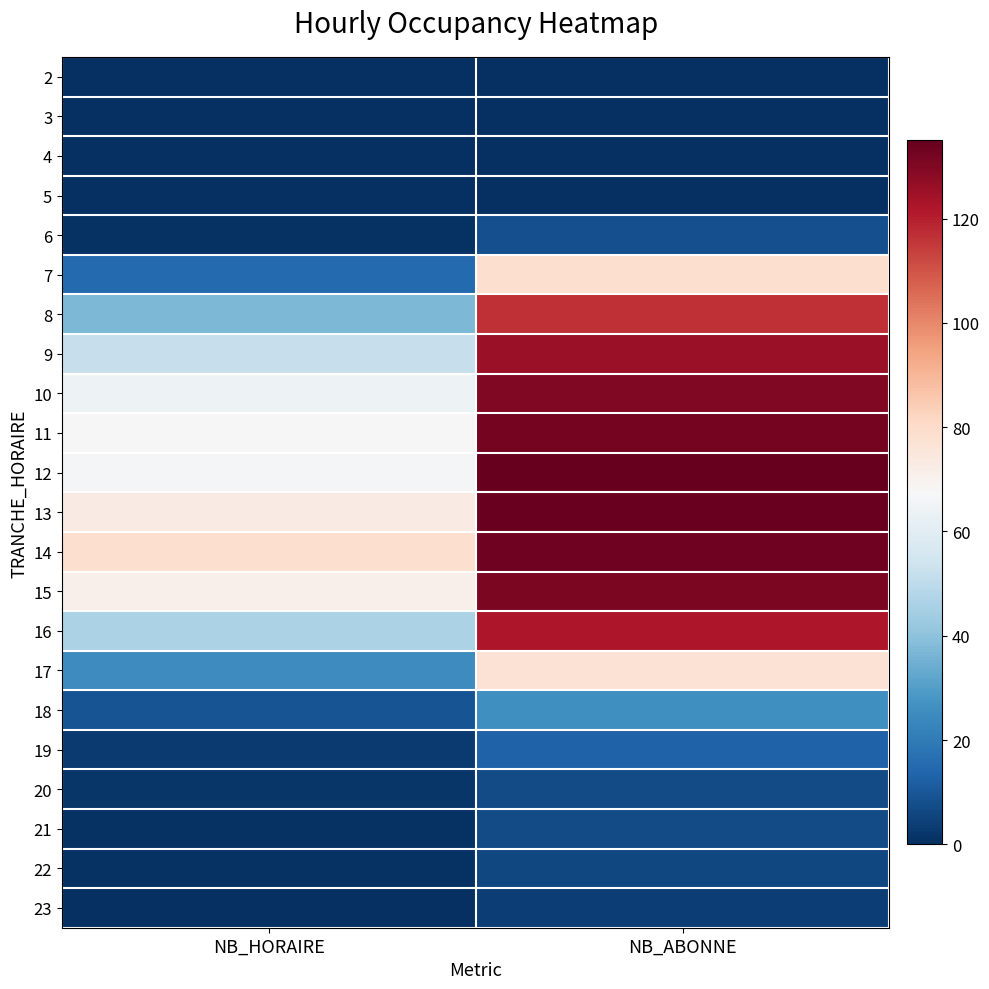

Reading left to right, transcribe all the data shown in this chart.

2: NB_HORAIRE=0	NB_ABONNE=0
3: NB_HORAIRE=0	NB_ABONNE=0
4: NB_HORAIRE=0	NB_ABONNE=0
5: NB_HORAIRE=0	NB_ABONNE=0
6: NB_HORAIRE=1	NB_ABONNE=8
7: NB_HORAIRE=15	NB_ABONNE=79
8: NB_HORAIRE=37	NB_ABONNE=117
9: NB_HORAIRE=52	NB_ABONNE=126
10: NB_HORAIRE=64	NB_ABONNE=130
11: NB_HORAIRE=67	NB_ABONNE=132
12: NB_HORAIRE=66	NB_ABONNE=135
13: NB_HORAIRE=73	NB_ABONNE=134
14: NB_HORAIRE=79	NB_ABONNE=133
15: NB_HORAIRE=71	NB_ABONNE=131
16: NB_HORAIRE=46	NB_ABONNE=122
17: NB_HORAIRE=25	NB_ABONNE=77
18: NB_HORAIRE=9	NB_ABONNE=26
19: NB_HORAIRE=3	NB_ABONNE=13
20: NB_HORAIRE=2	NB_ABONNE=7
21: NB_HORAIRE=1	NB_ABONNE=7
22: NB_HORAIRE=1	NB_ABONNE=6
23: NB_HORAIRE=0	NB_ABONNE=4